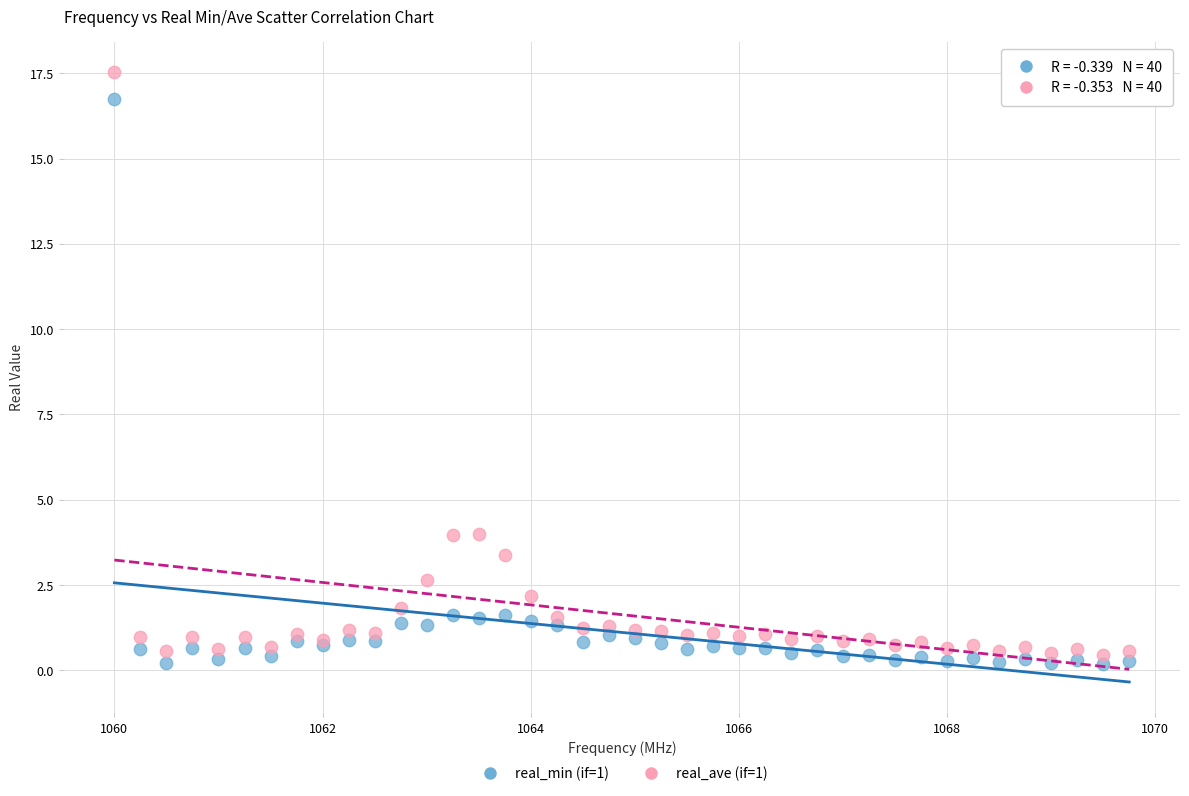

Which series has the widest spread of Y values?

real_ave (if=1)